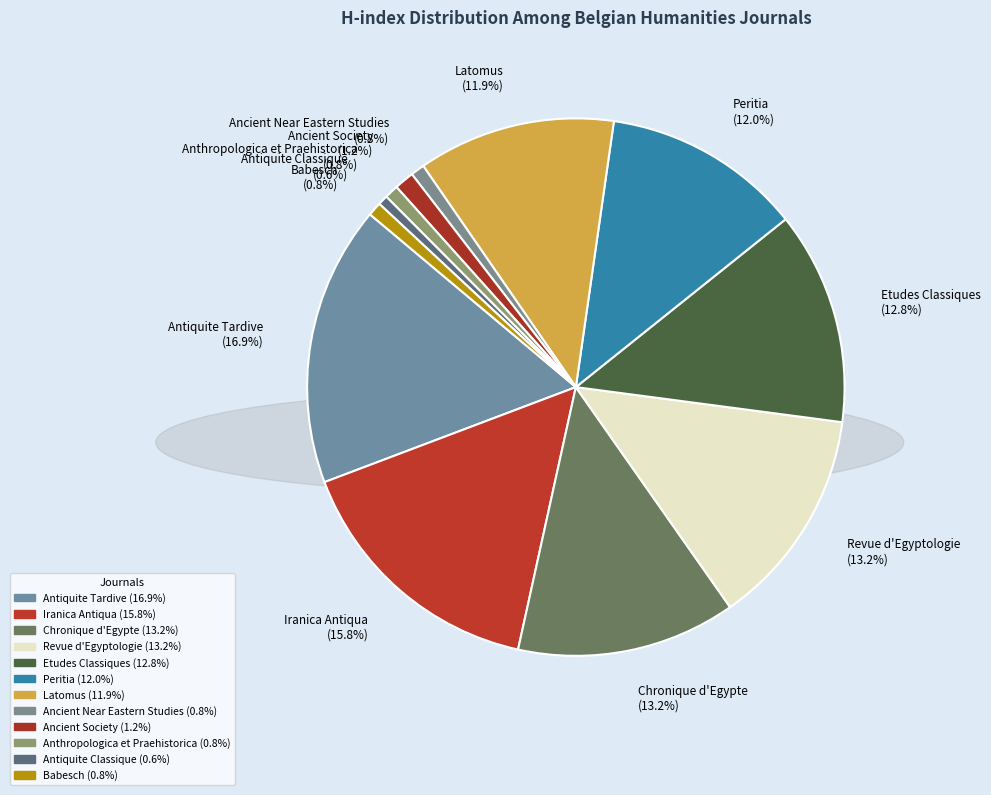

To the nearest percent, what is the average slice percentage?

8%